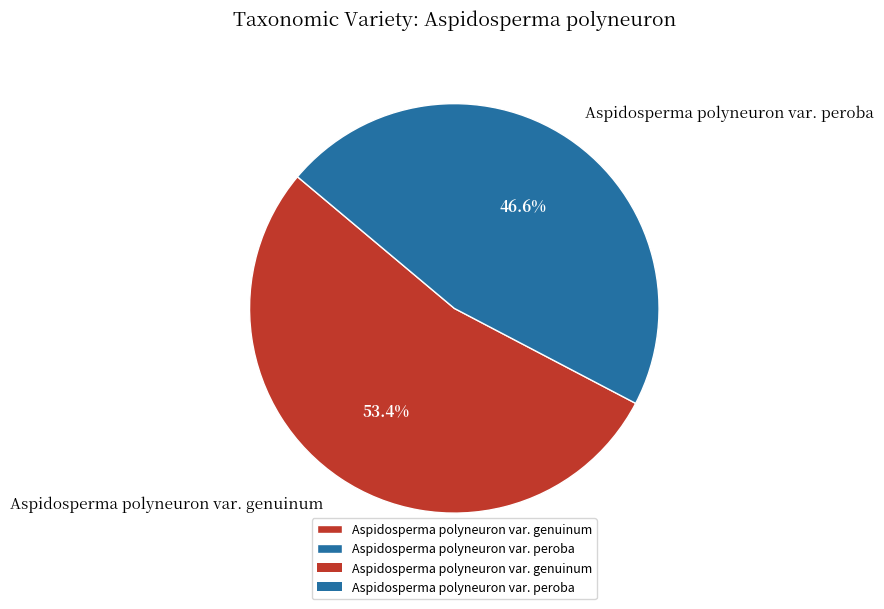

Is it true that Aspidosperma polyneuron var. peroba is 52% of the pie?

False